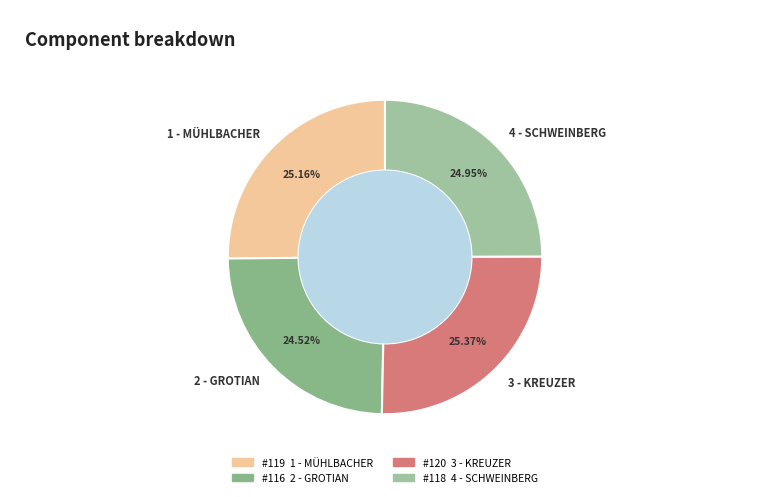

Approximately how many times larger is the value at 2 - GROTIAN compared to 4 - SCHWEINBERG?

1.0